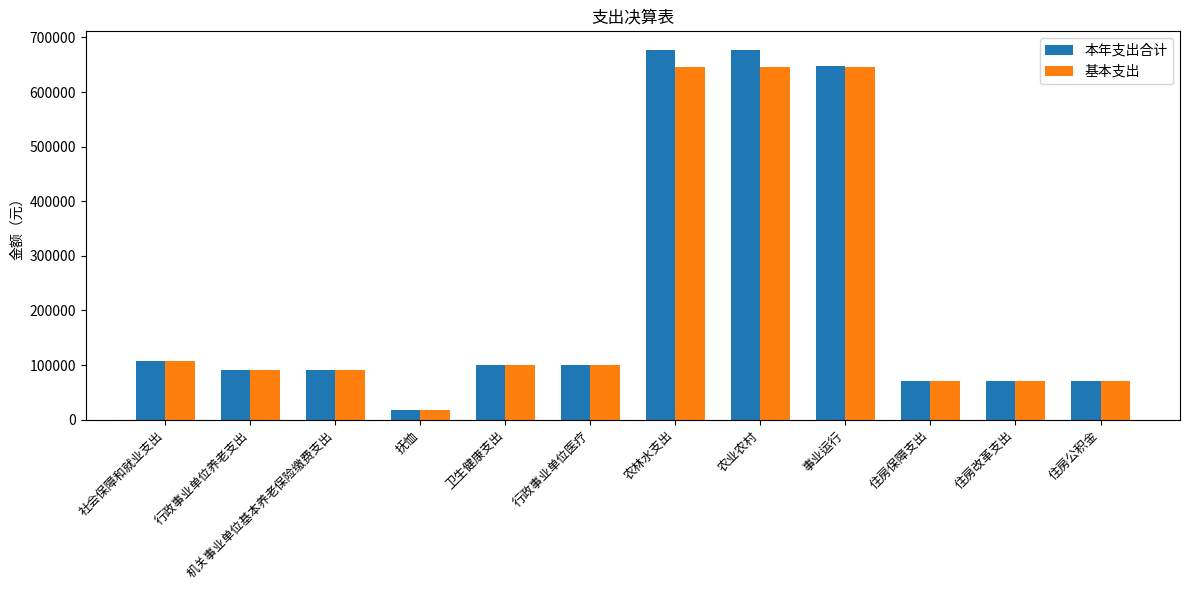

What value does the 基本支出 series have at 住房改革支出?

70129.0